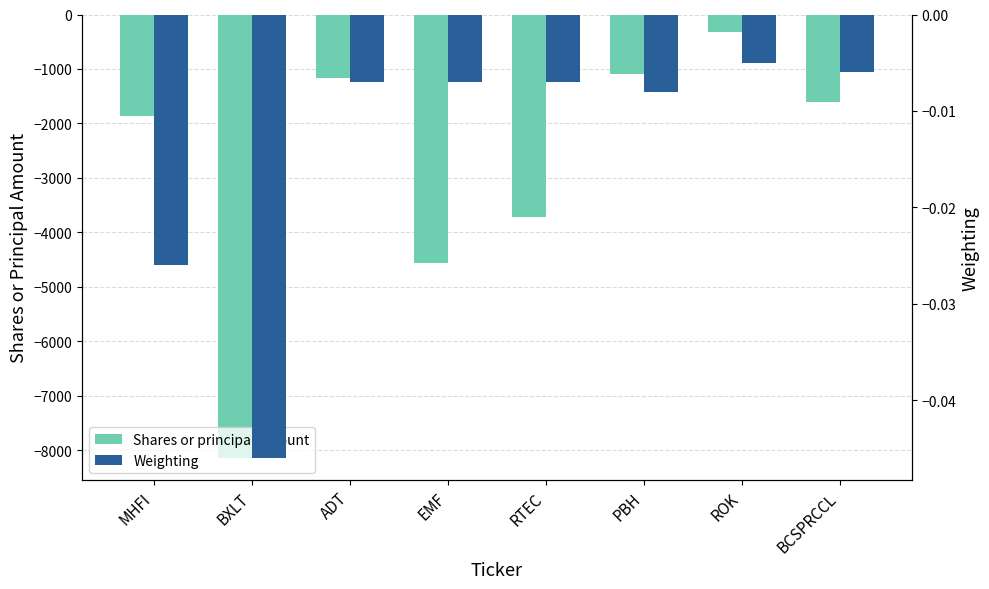

Which series has the largest range (max minus min)?

Shares or principal amount